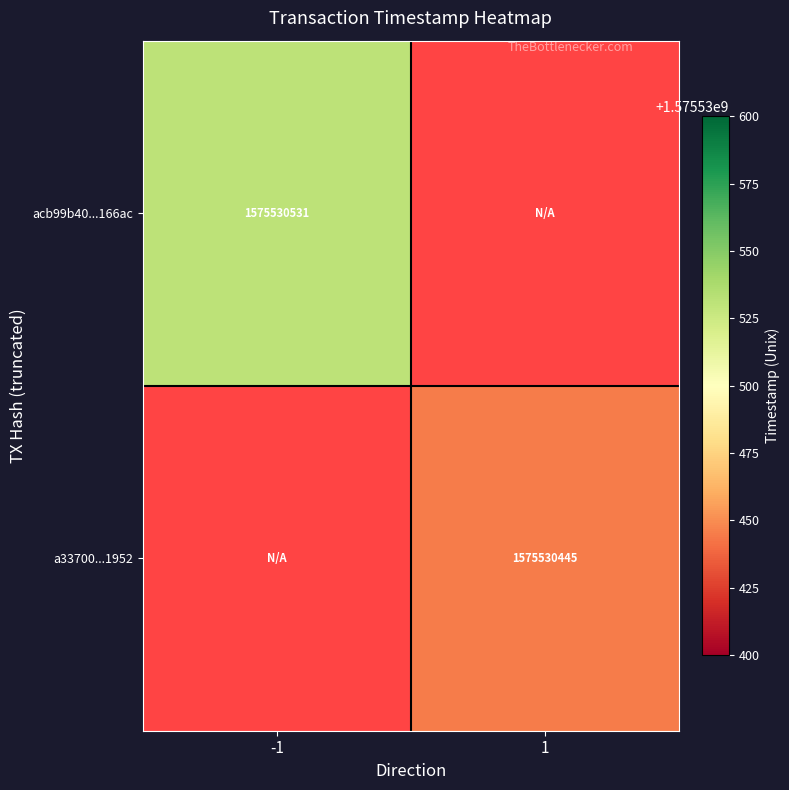

Rank the series at 1 from lowest to highest value.

a33700e8b073361f56d3612ff23fbb3142a1952, acb99b40f47b9ee6f99ff9fd0040291847166ac